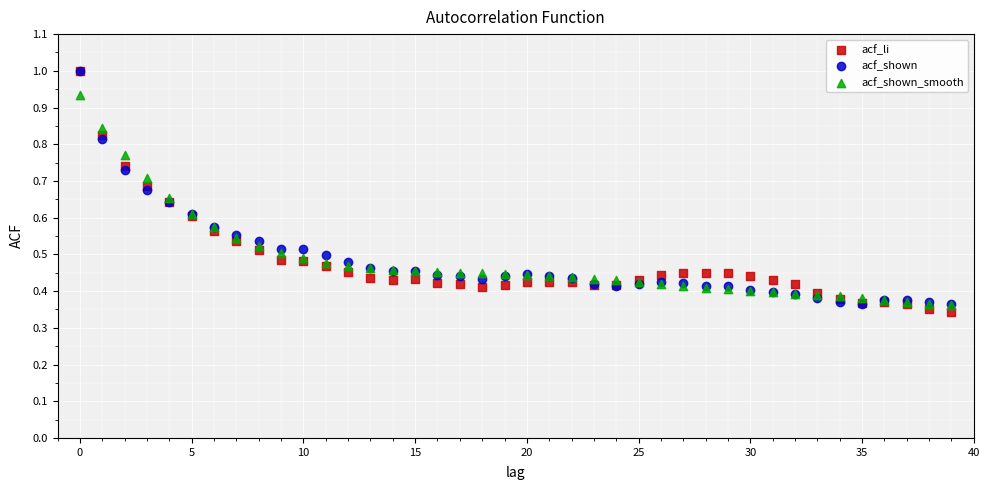

What are all the series names shown in the legend?

acf_li, acf_shown, acf_shown_smooth